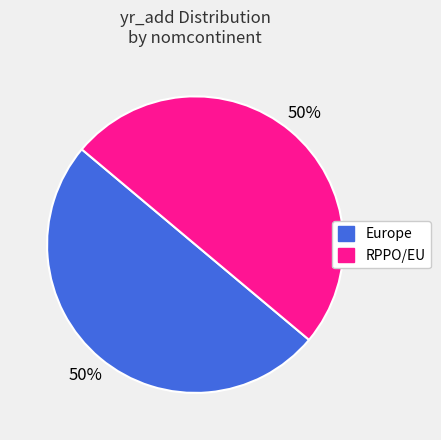

What is the ratio of the value at RPPO/EU to the value at Europe?

1.0